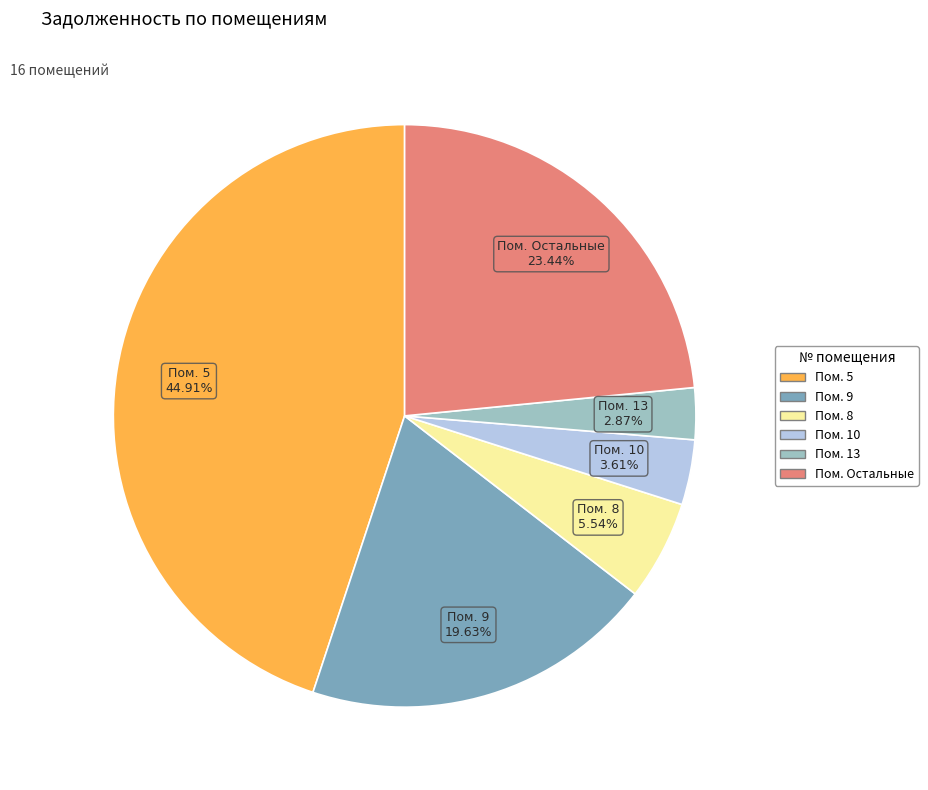

Does any single category account for the majority?

No